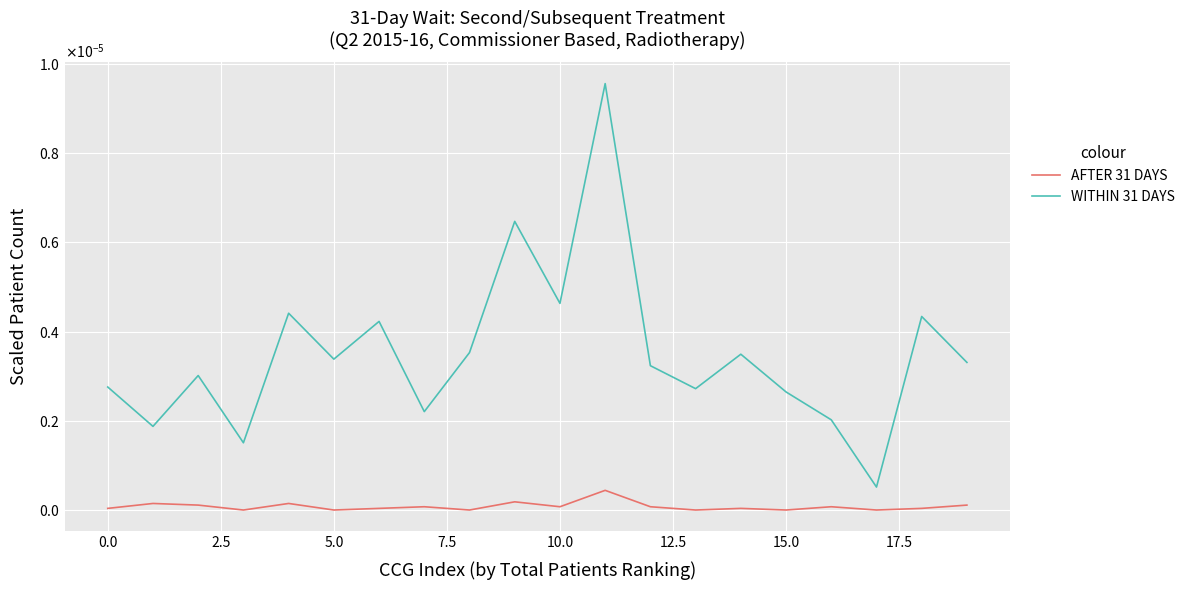

True or false: AFTER 31 DAYS and WITHIN 31 DAYS intersect in this chart.

False